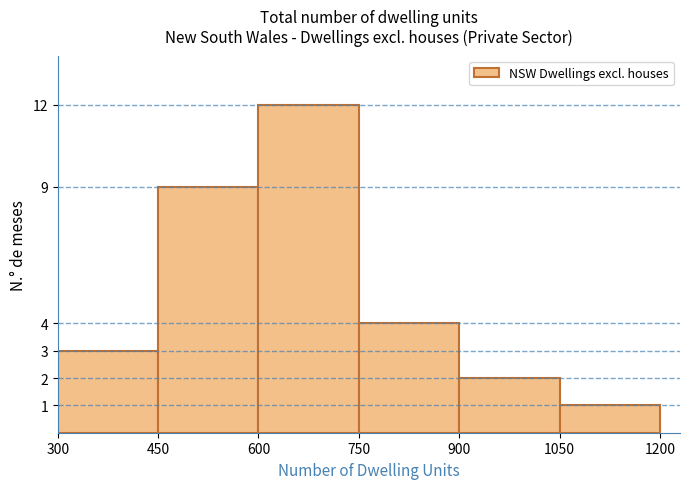

How tall is the bar that spans 600 to 750 on the x-axis? The values are not printed on the chart, so give them approximately, as read against the axis.

12